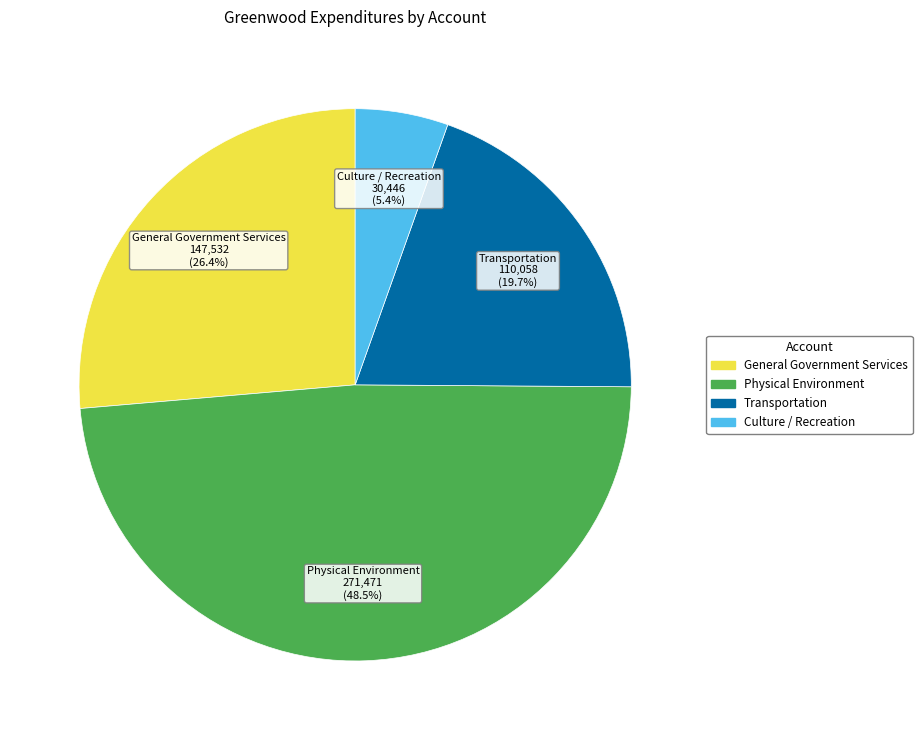

Count the number of slices in the pie.

4